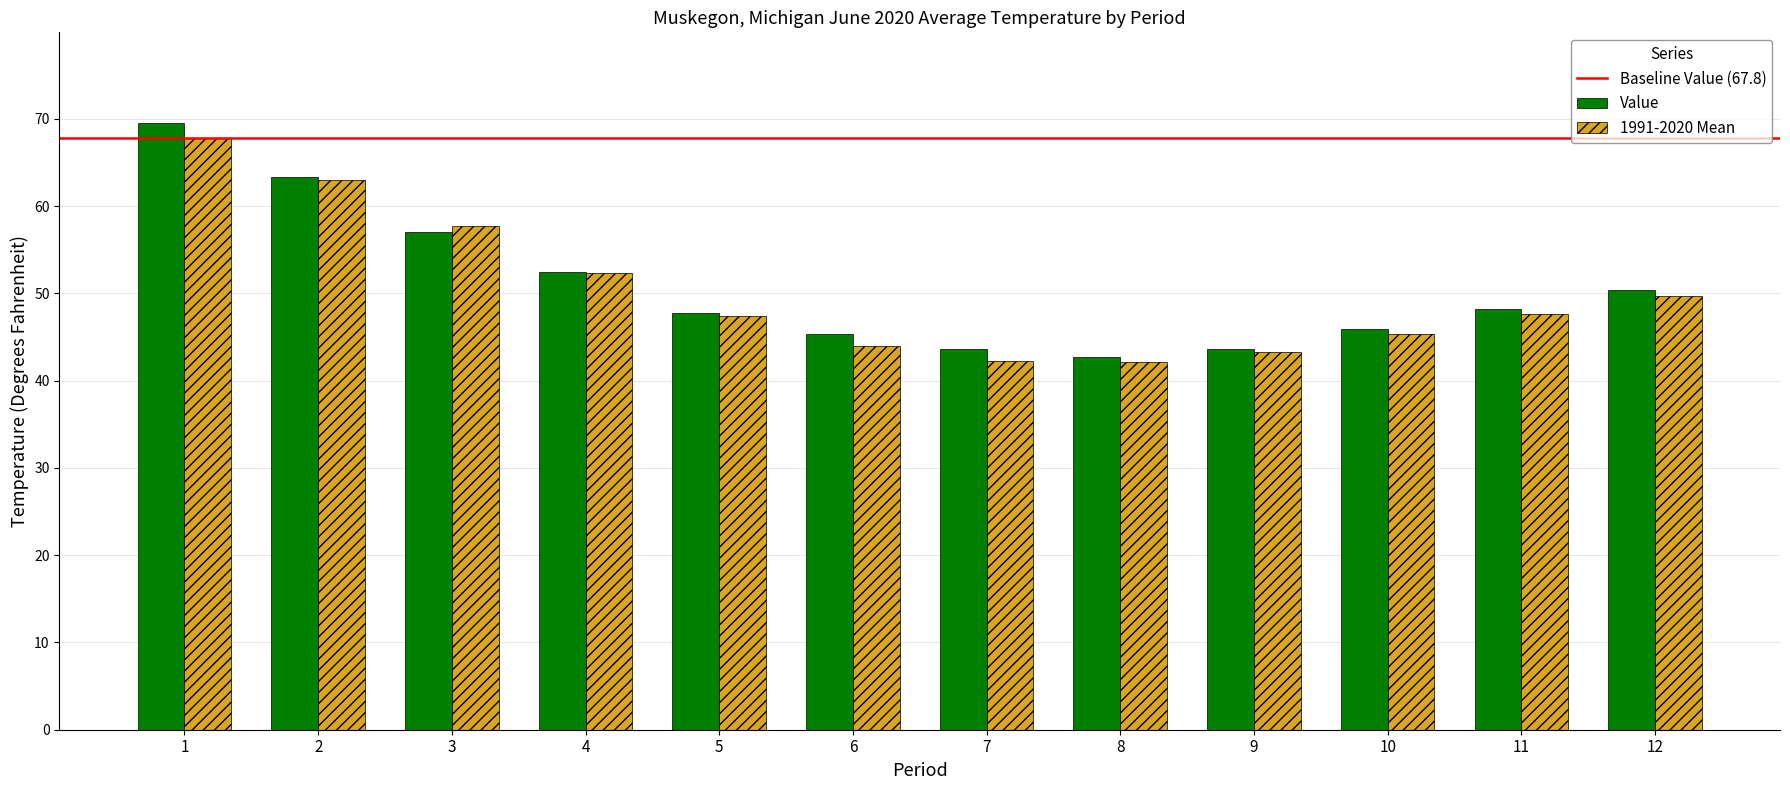

Between 2 and 12, which series saw the biggest shift?

1991-2020 Mean